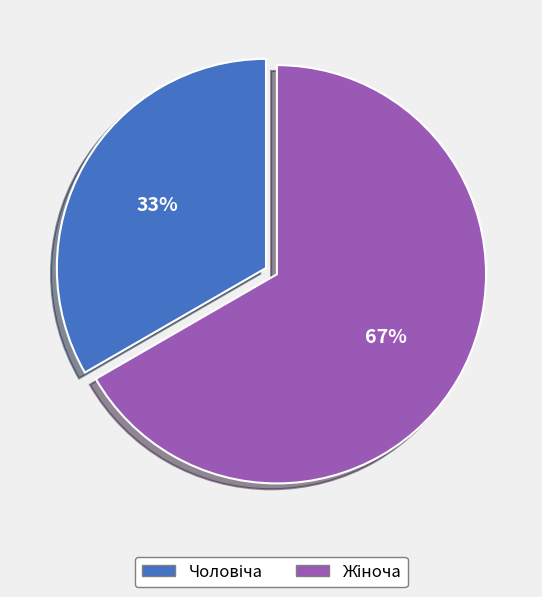

Does any single category account for the majority?

Yes